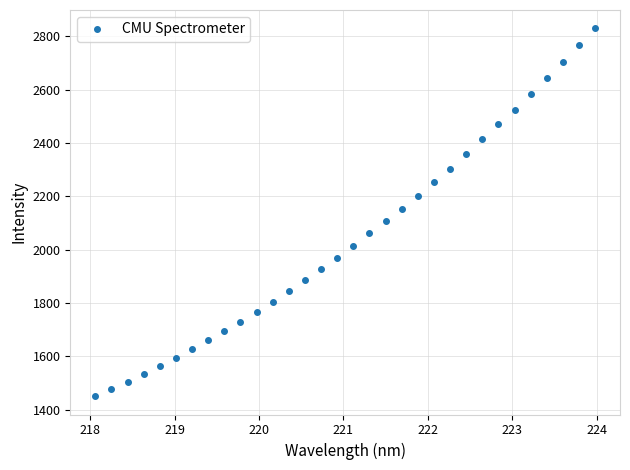

What is the greatest value displayed?

2829.3